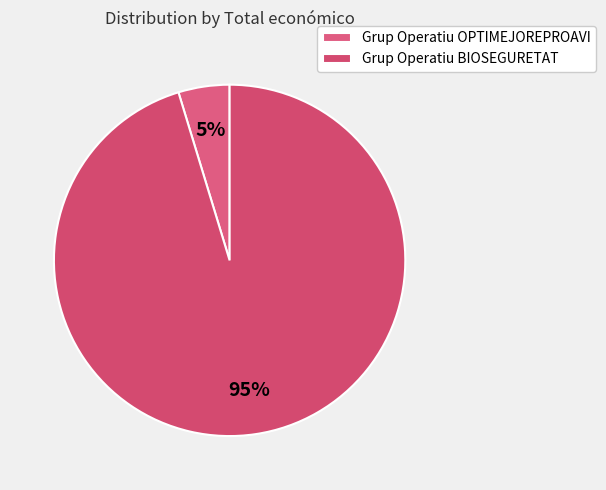

How many segments does this pie chart have?

2